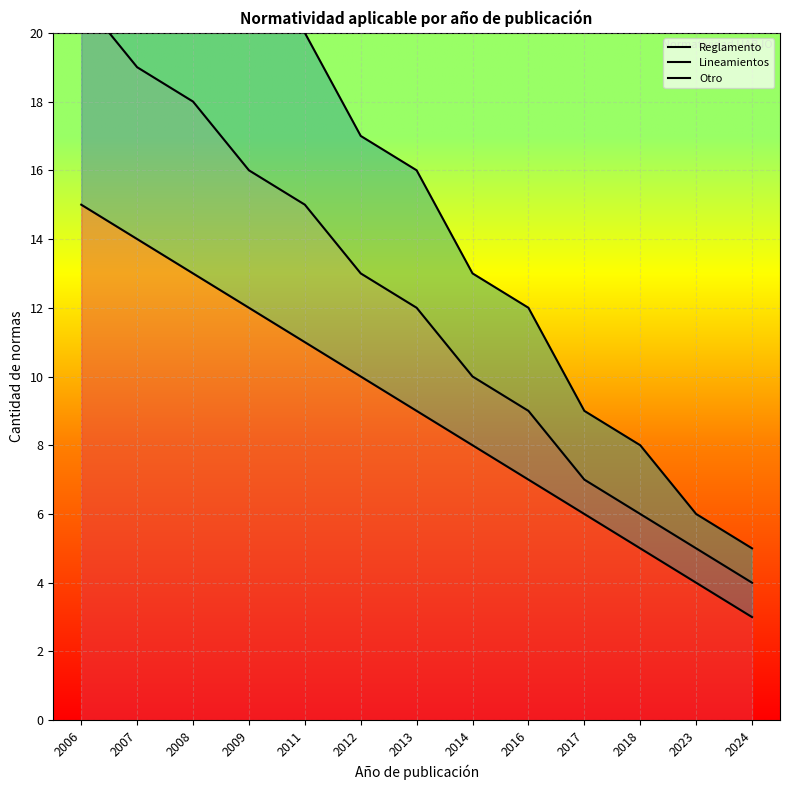

What is the average value of the Reglamento series?

9